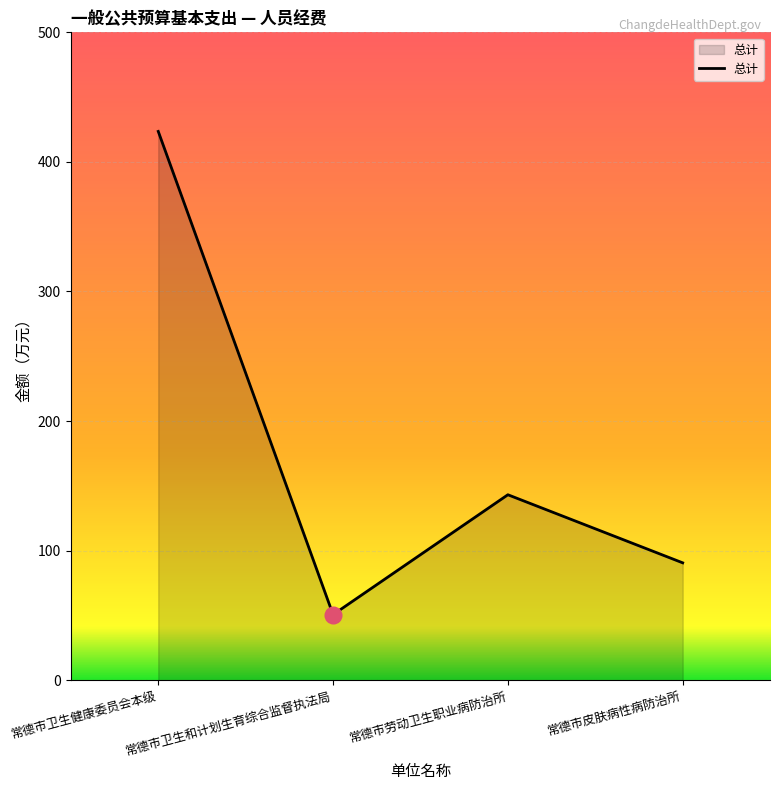

Approximately how many times larger is the value at 常德市劳动卫生职业病防治所 compared to 常德市卫生健康委员会本级?

0.3